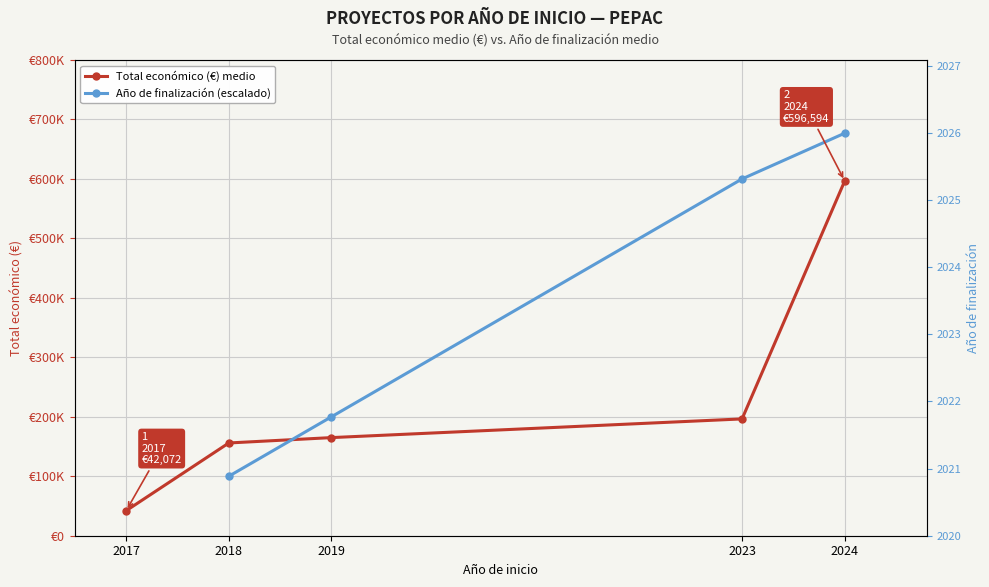

Between which two adjacent categories do Total económico (€) medio and Año de finalización (escalado) first intersect?

2018 and 2019